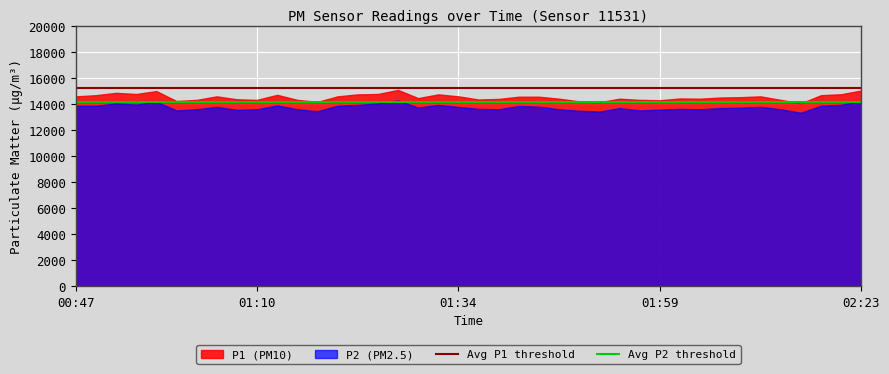

What is the maximum value for P1 (PM10)?

15075.0